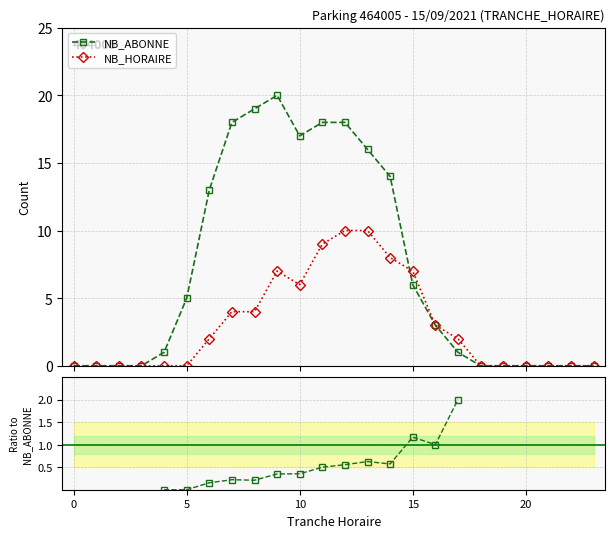

How many positive values does the NB_HORAIRE series have?

12